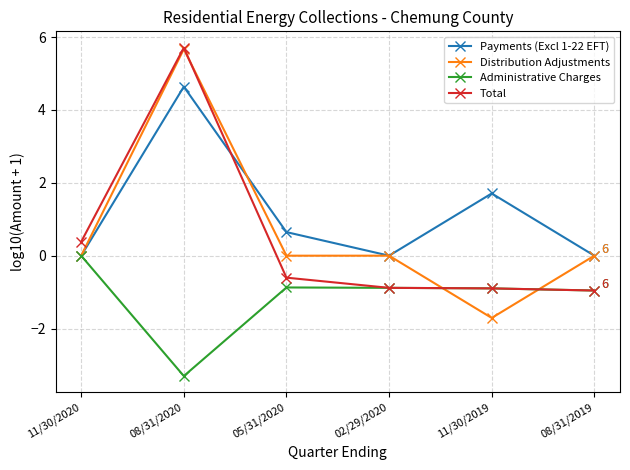

Which series has the largest range (max minus min)?

Distribution Adjustments